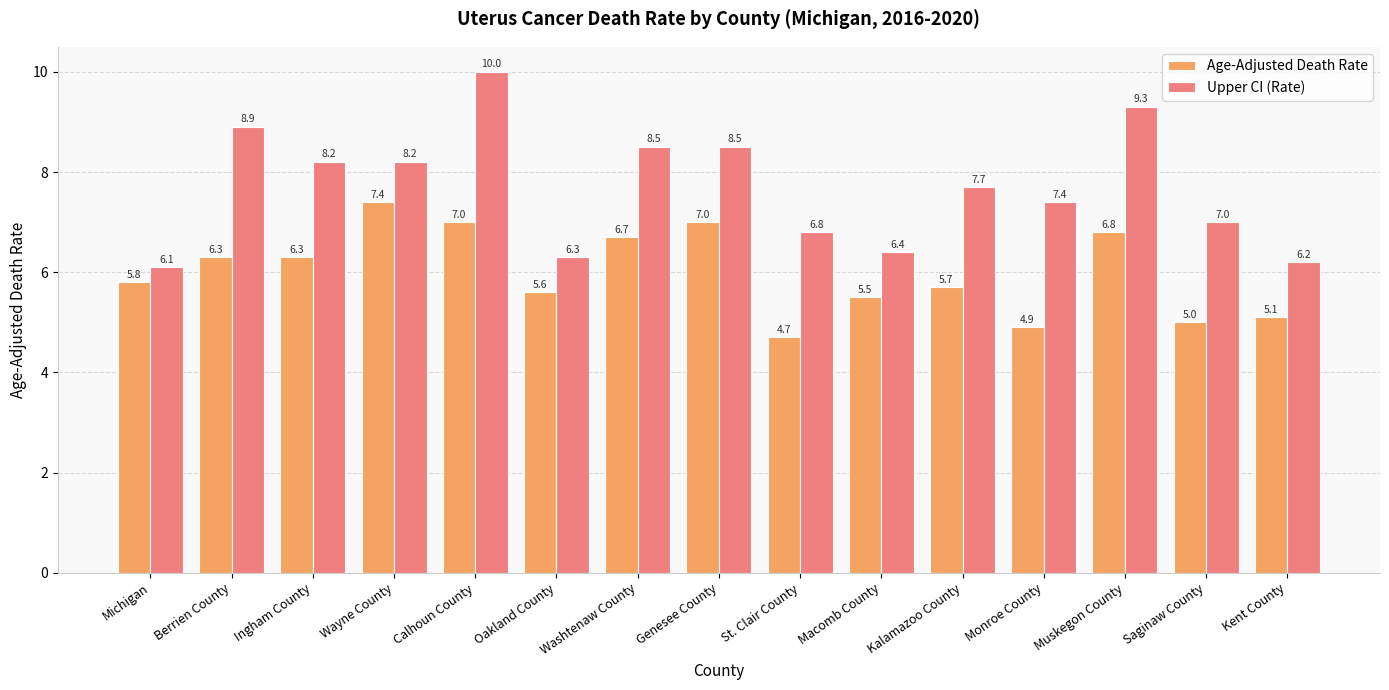

How many data points in Upper CI (Rate) are less than 7?

5